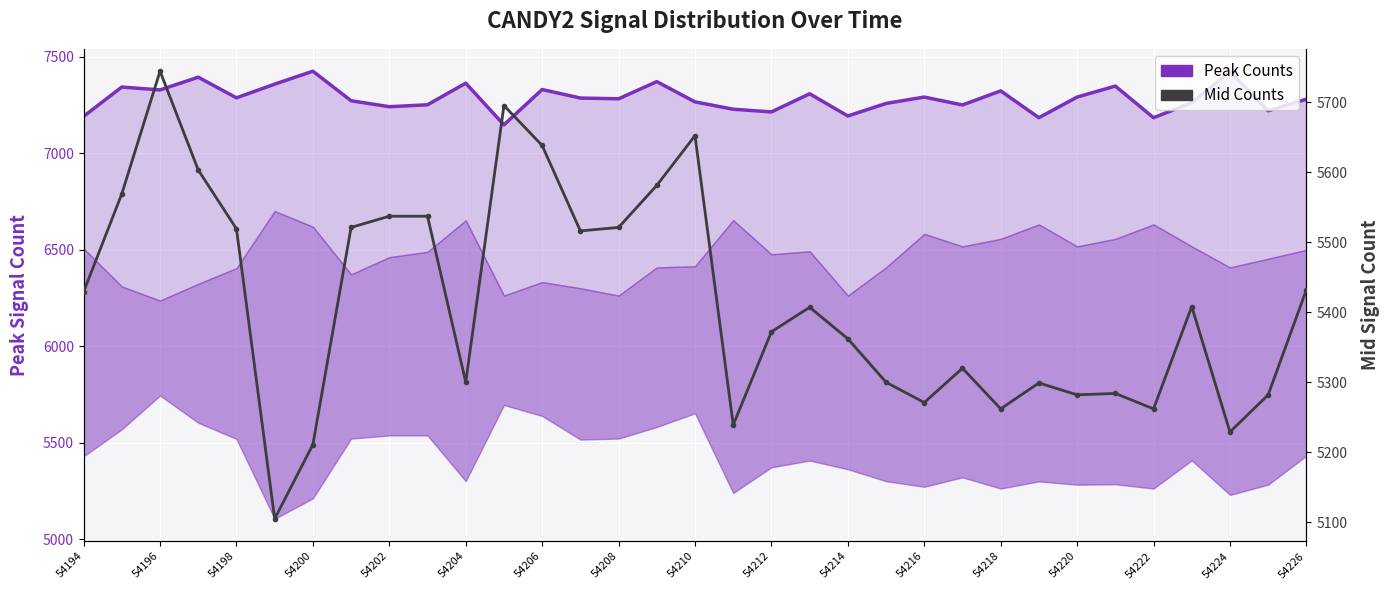

Which series has the largest total across all categories?

Peak Counts